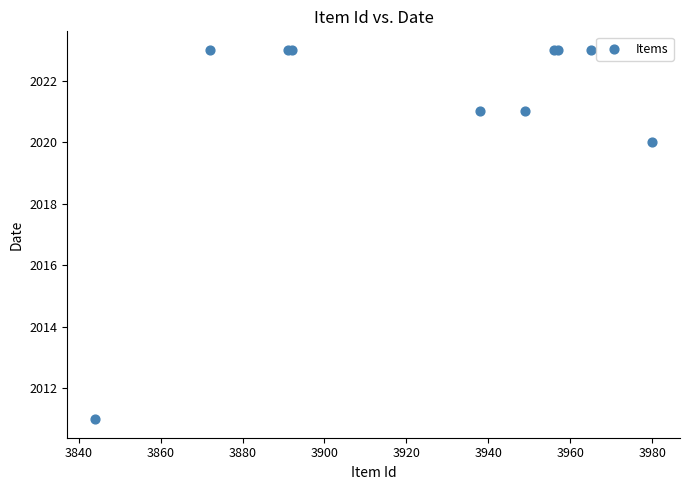

What Y value in the scatter plot is closest to 2017?

2020